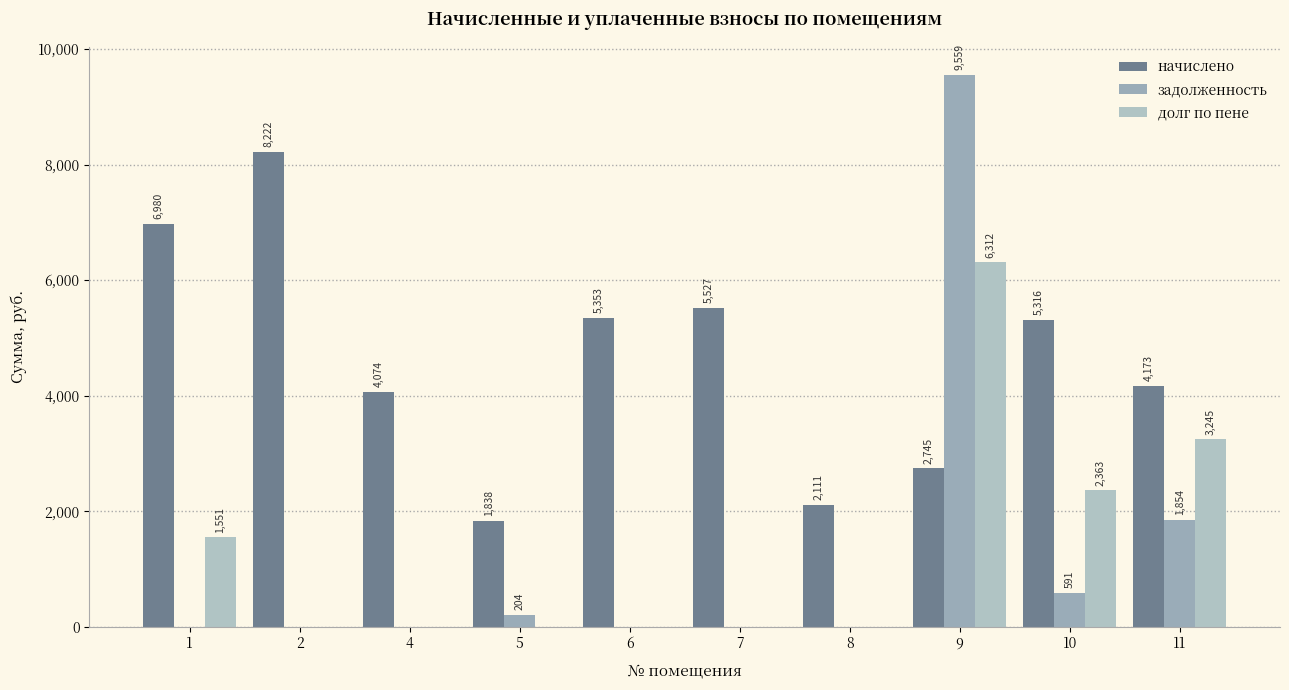

Are the bars grouped side by side (vs. stacked)?

Yes